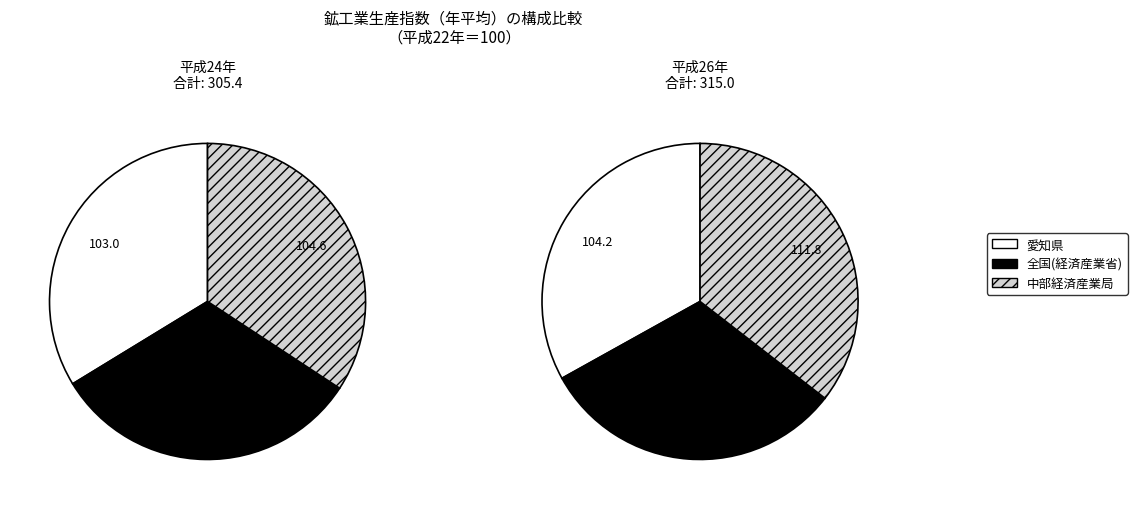

To the nearest percent, what percentage of the pie is 平成24年?

33%